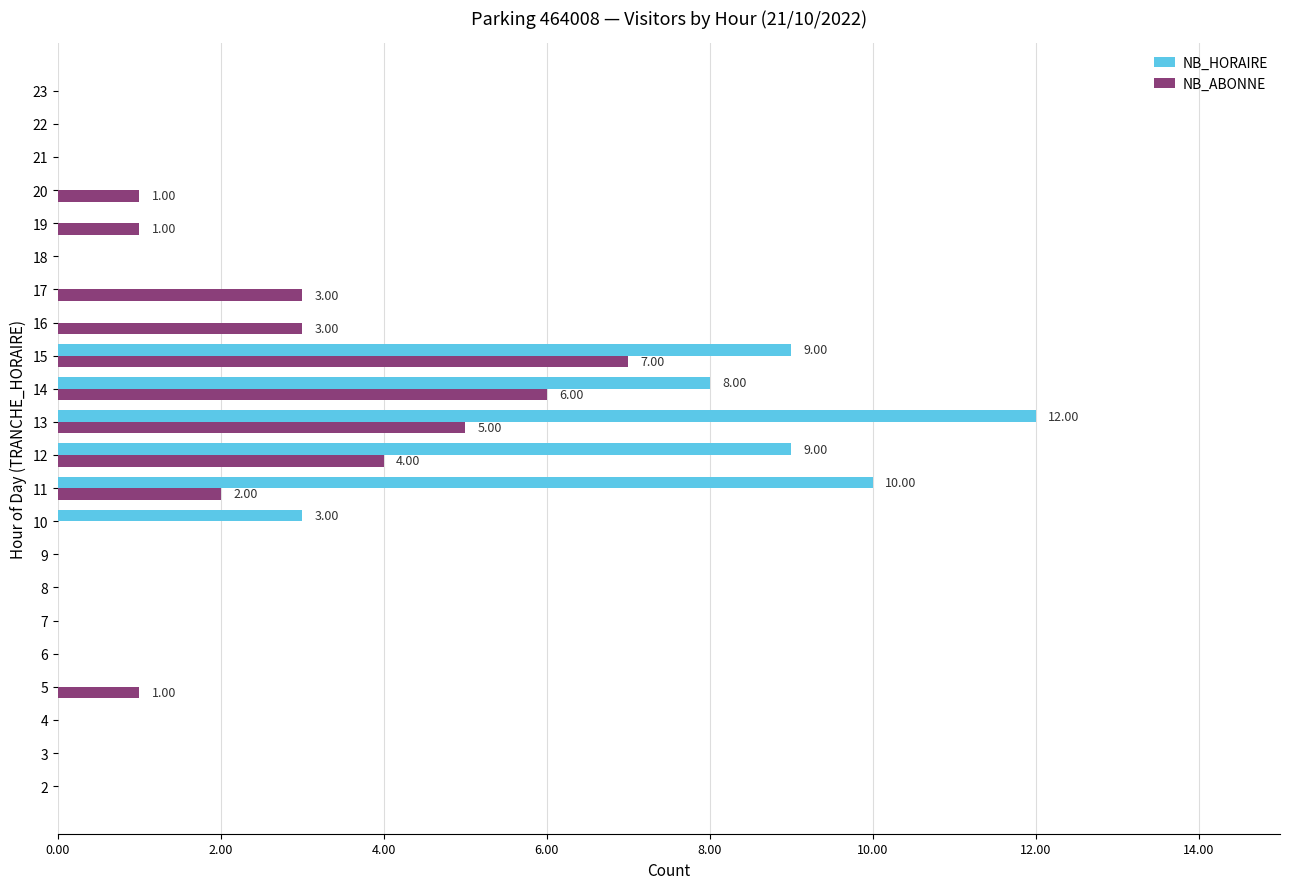

What are all the series names shown in the legend?

NB_HORAIRE, NB_ABONNE